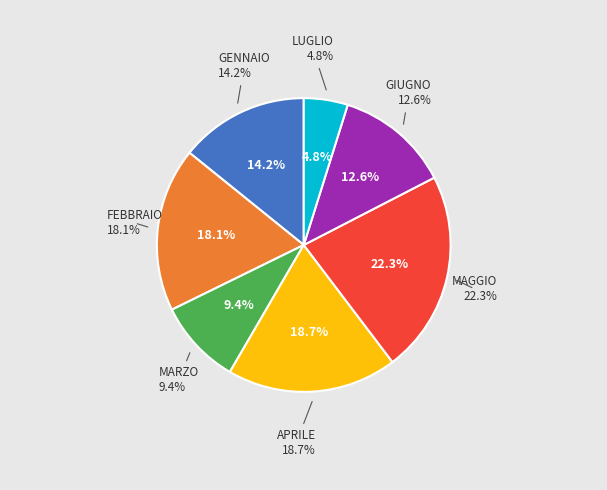

To the nearest percent, what is the combined percentage of APRILE and LUGLIO?

24%